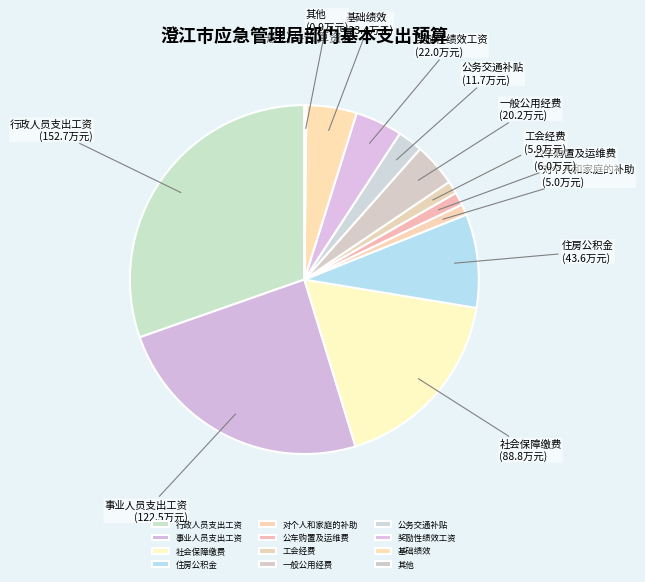

Which has a higher value, 基础绩效 or 社会保障缴费?

社会保障缴费